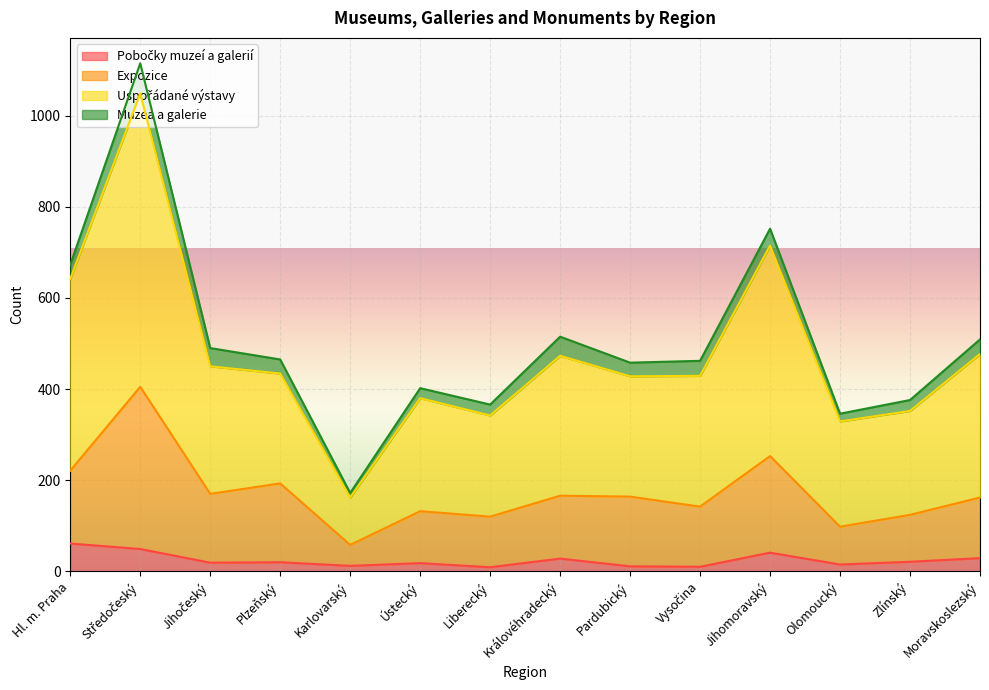

Which series has the widest spread of values?

Uspořádané výstavy